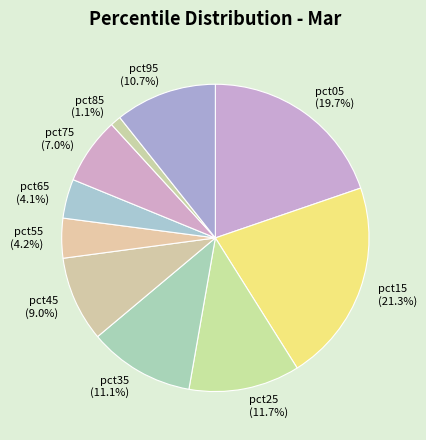

Is there a majority slice in this chart?

No